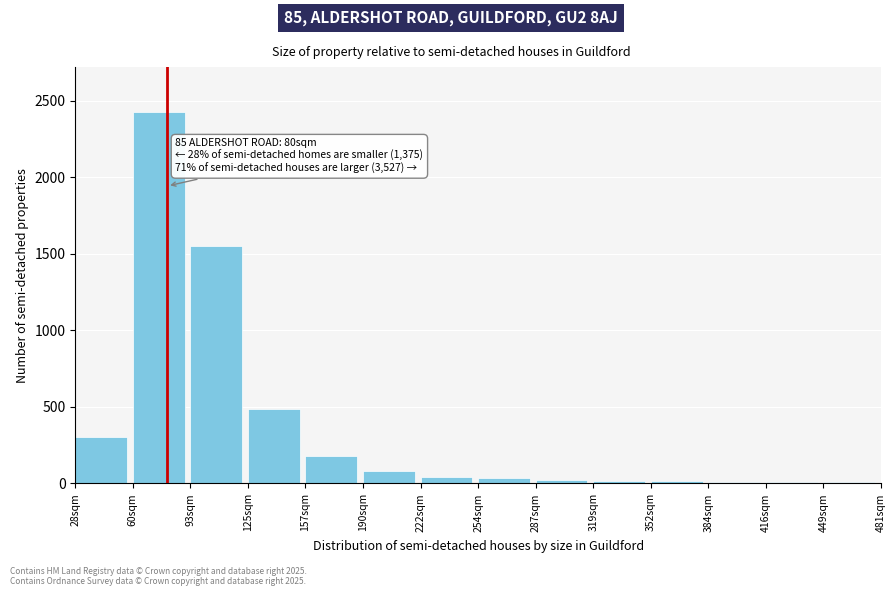

At which label is the value closest to 1219?

93sqm